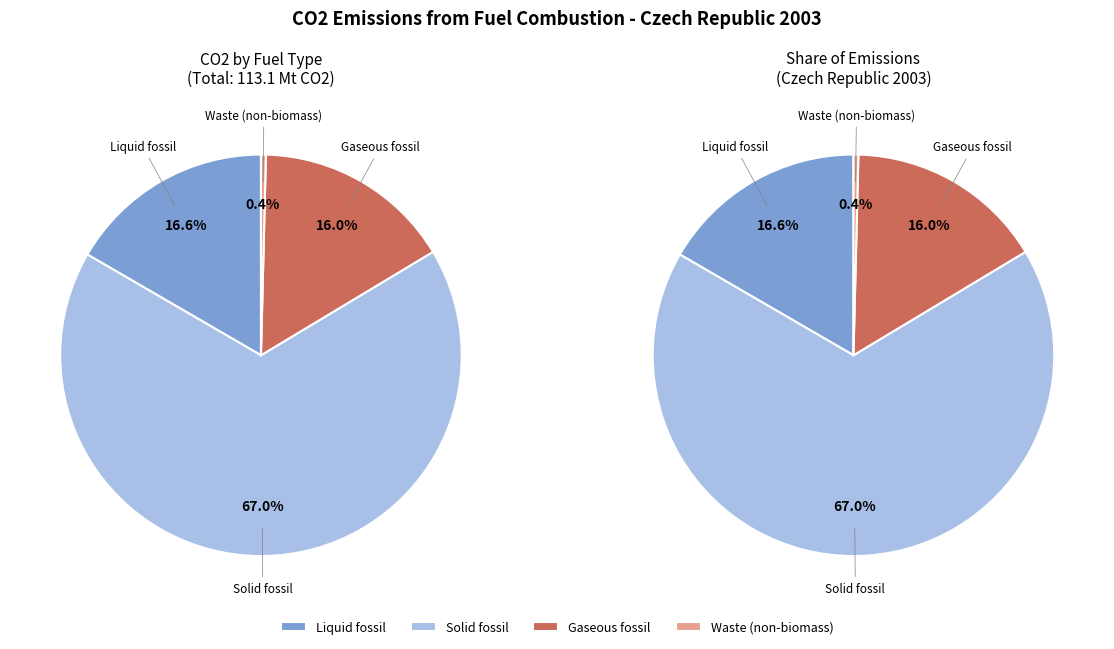

Which category has the biggest portion of the pie?

Solid fossil